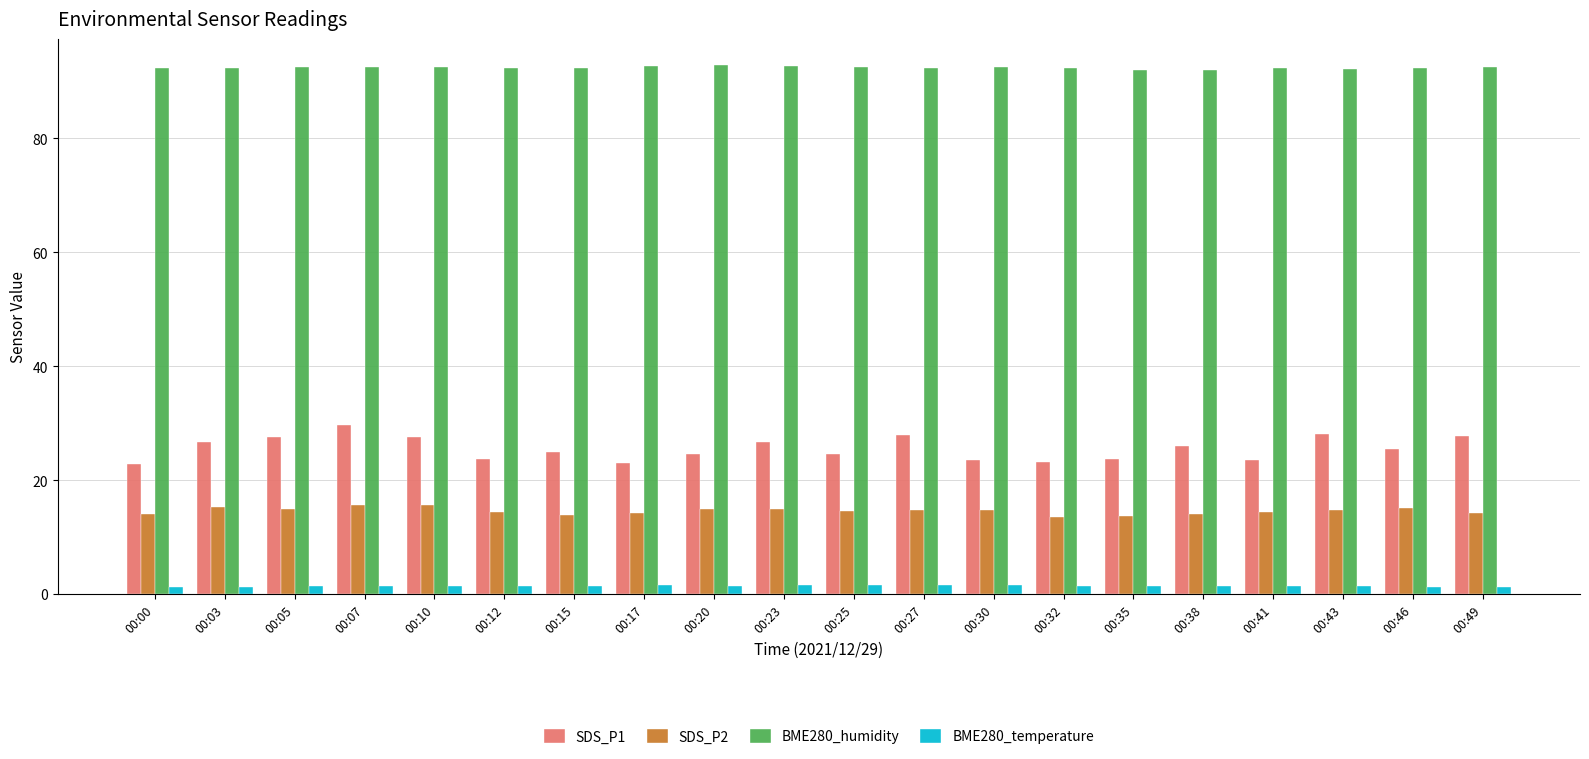

What is the maximum value shown in the chart?

92.8